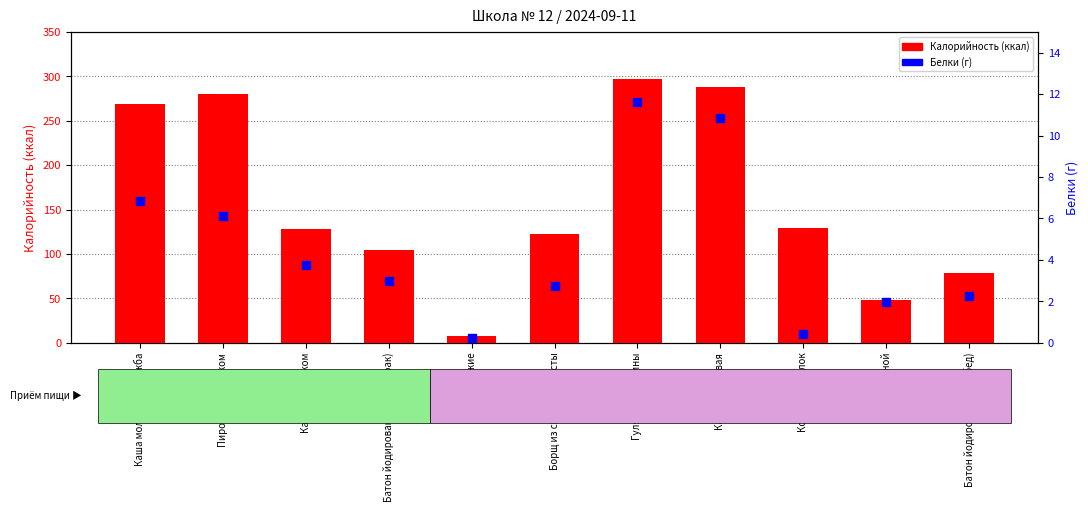

Which series has the largest total across all categories?

Калорийность